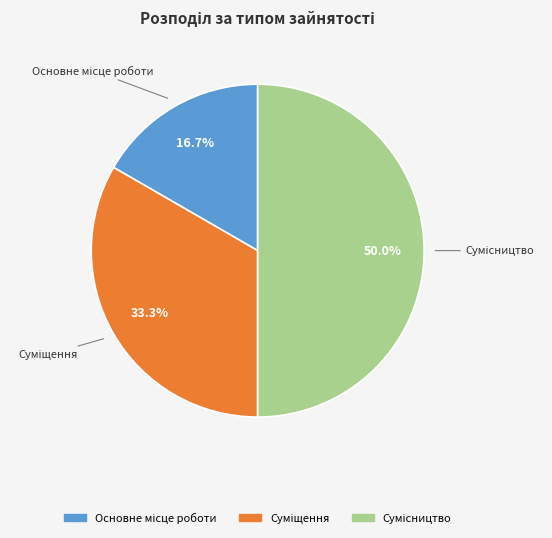

Rank the categories by value from highest to lowest.

Сумісництво, Суміщення, Основне місце роботи